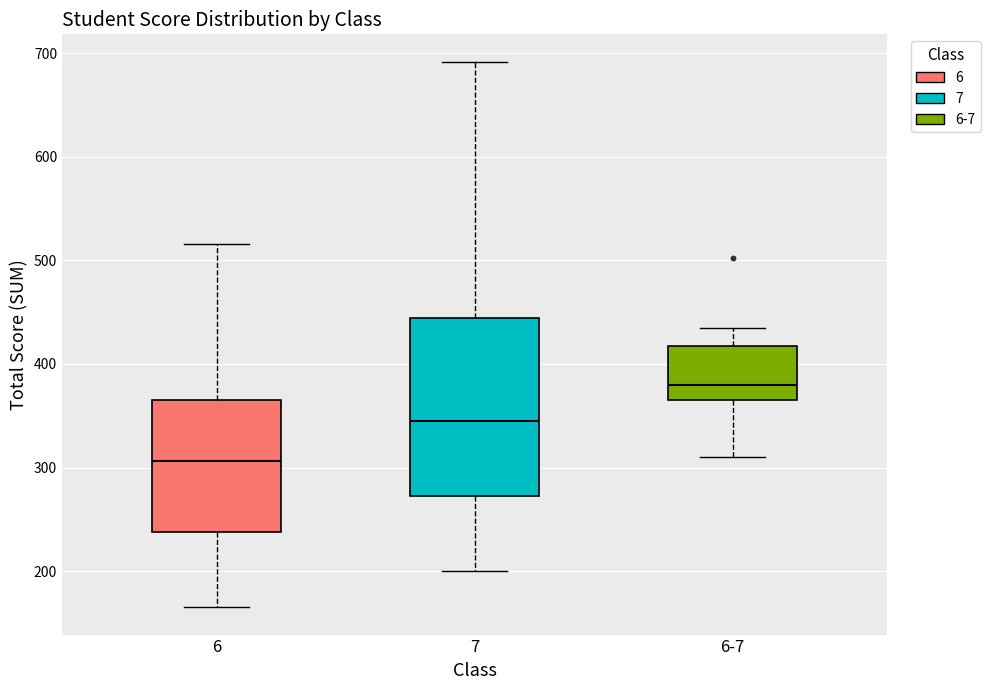

Where is the upper edge of the box for 7 on the y-axis? The values are not printed on the chart, so give them approximately, as read against the axis.

440